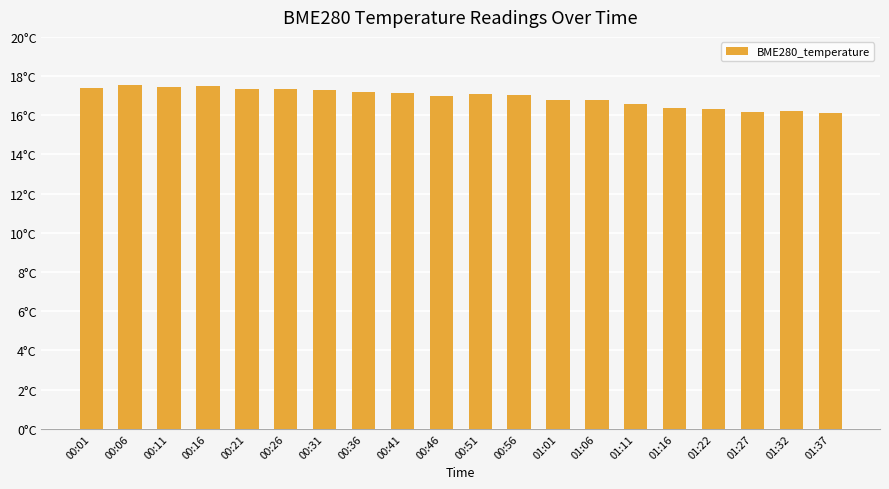

What is the difference between the second highest and minimum values?

1.3